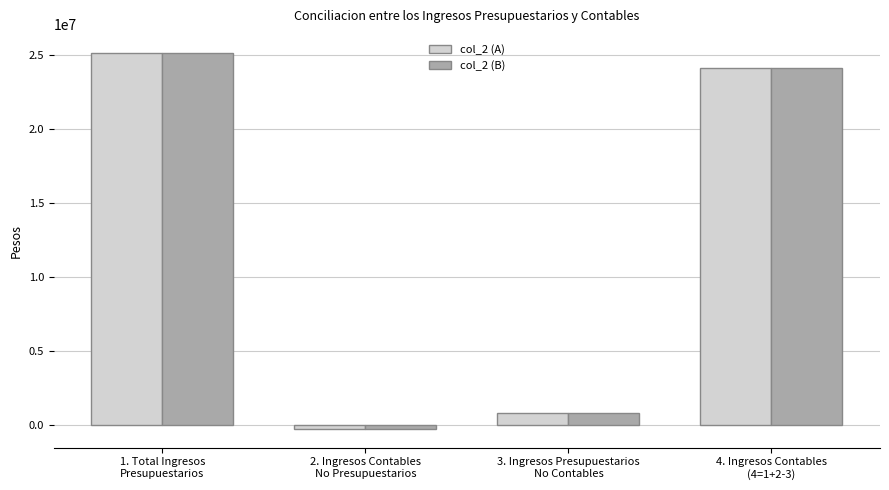

What is the minimum value for col_2 (A)?

-231265.9